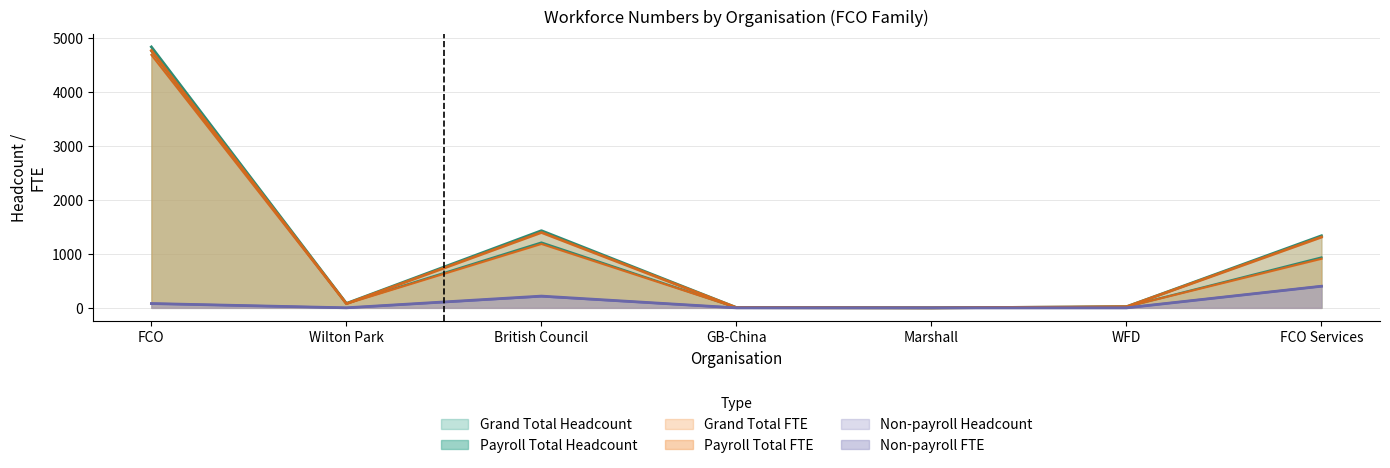

Reading right to left, list all the values displayed in this chart.

Payroll Total Headcount: 935.0	21.0	0.0	5.0	1212.0	81.0	4755.0
Grand Total Headcount: 1336.0	21.0	0.0	5.0	1430.0	82.0	4835.0
Payroll Total FTE: 910.0	21.0	0.0	5.0	1185.0	77.0	4688.0
Grand Total FTE: 1311.0	21.0	0.0	5.0	1397.0	77.0	4768.0
Non-payroll Headcount: 401.0	0.0	0.0	0.0	218.0	1.0	80.0
Non-payroll FTE: 401.0	0.0	0.0	0.0	211.8	0.6	79.6